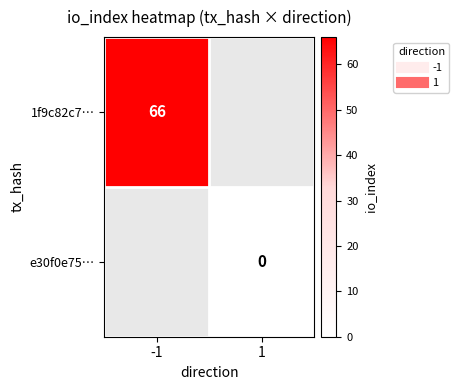

The value of 1f9c82c7… at -1 is 66.0. True or false?

True